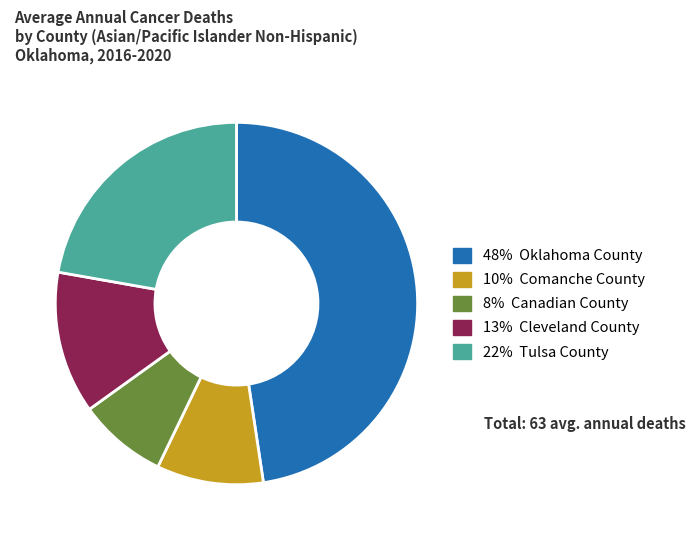

Is there a majority slice in this chart?

No